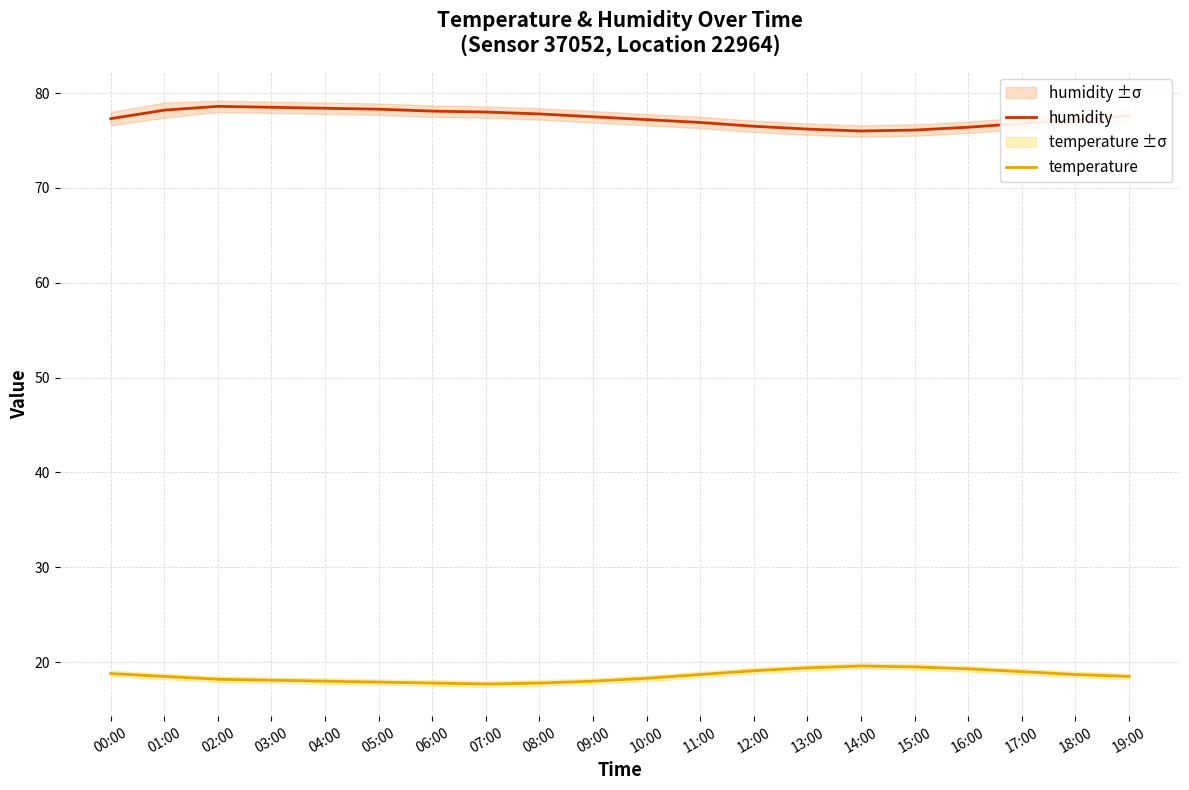

Reading right to left, transcribe all the data shown in this chart.

humidity: 77.6	77.2	76.8	76.4	76.1	76.0	76.2	76.5	76.9	77.2	77.5	77.8	78.0	78.1	78.3	78.4	78.5	78.6	78.2	77.3
temperature: 18.5	18.7	19.0	19.3	19.5	19.6	19.4	19.1	18.7	18.3	18.0	17.8	17.7	17.8	17.9	18.0	18.1	18.2	18.5	18.8